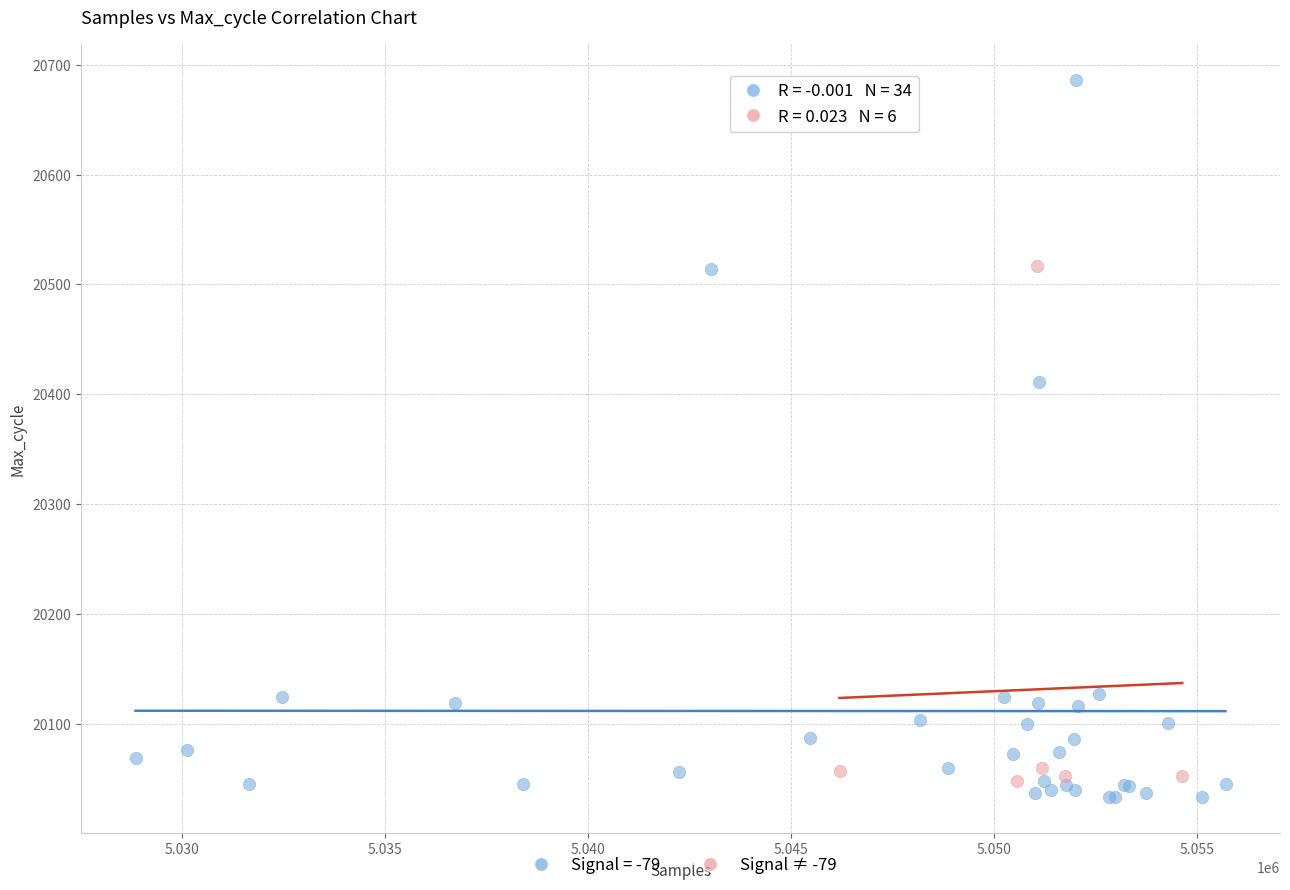

Which series has the largest Y range (max minus min)?

Signal = -79